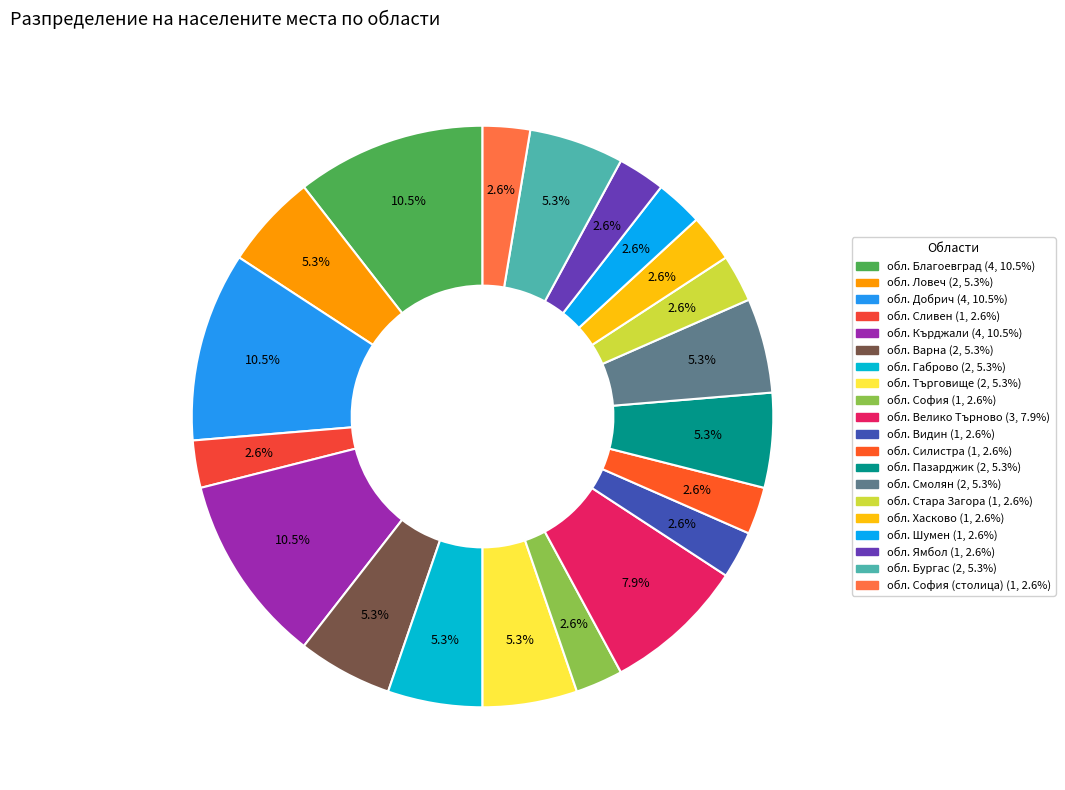

Which category has the smallest portion of the pie?

обл. Сливен